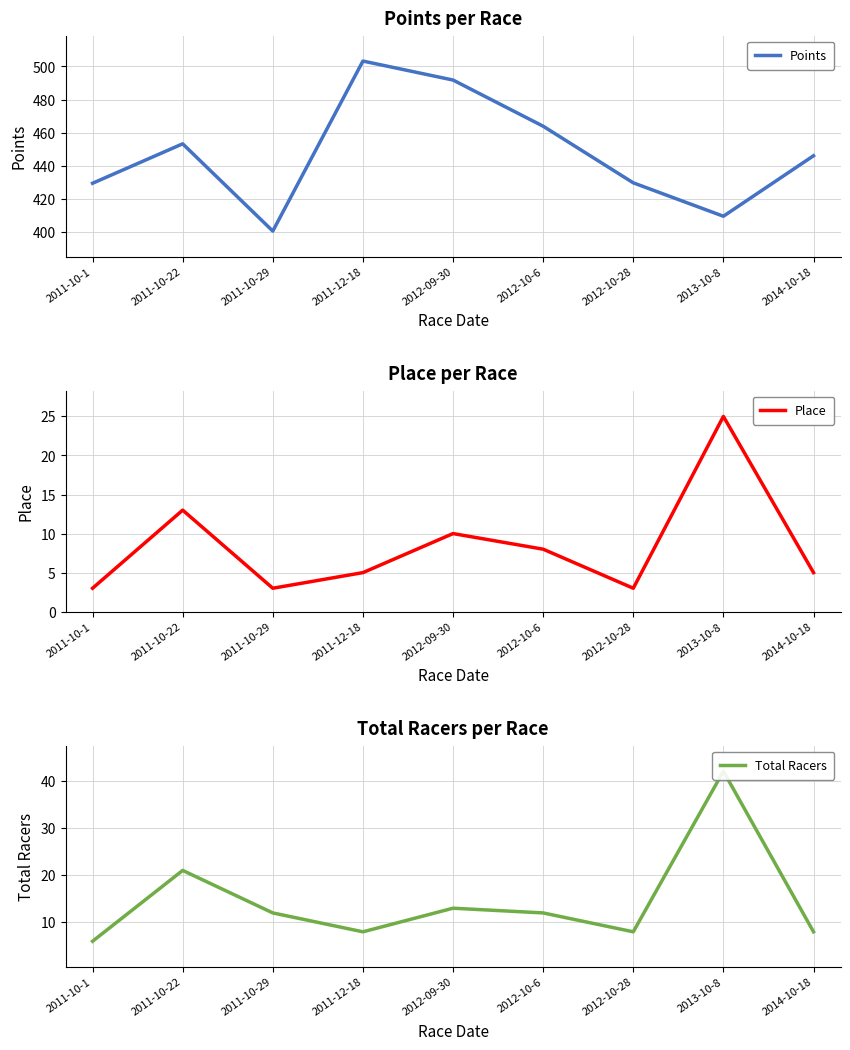

What is the difference between the Points values at 2012-09-30 and 2011-10-29?

91.4